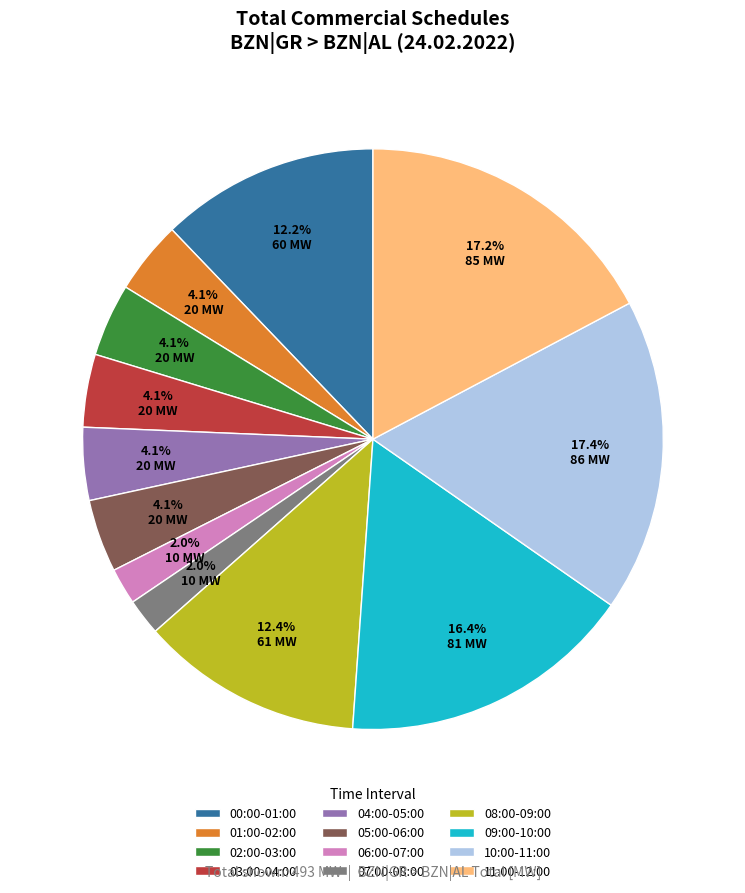

True or false: 09:00-10:00 accounts for 16% of the total.

True